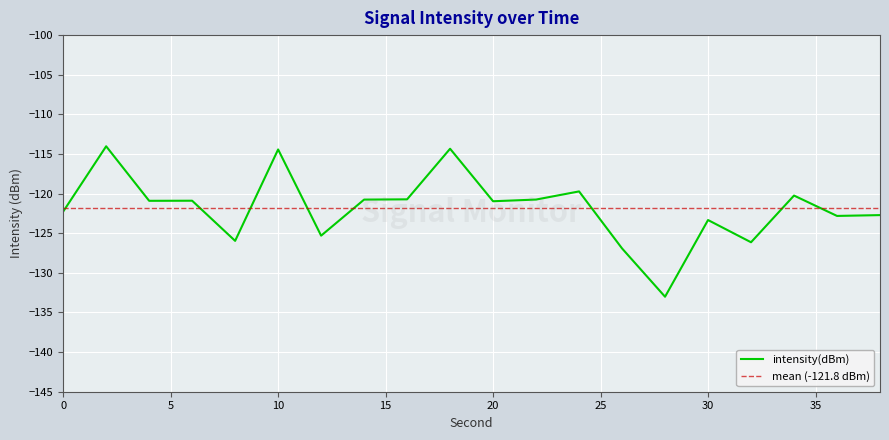

Rank the categories by value from lowest to highest.

28, 26, 32, 8, 12, 30, 36, 38, 0, 20, 4, 6, 14, 22, 16, 34, 24, 10, 18, 2